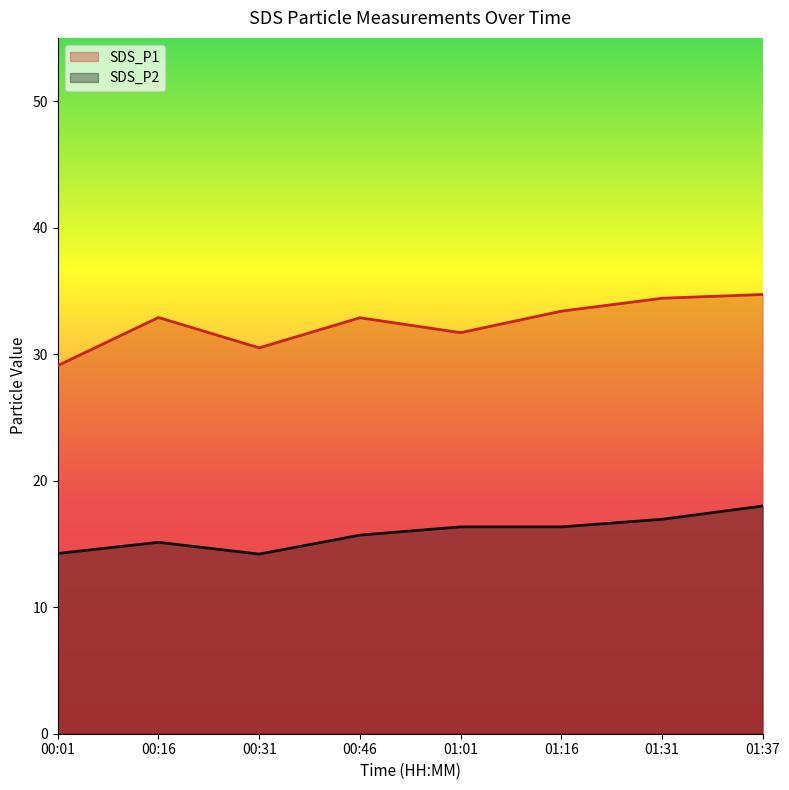

True or false: SDS_P1 and SDS_P2 intersect in this chart.

False